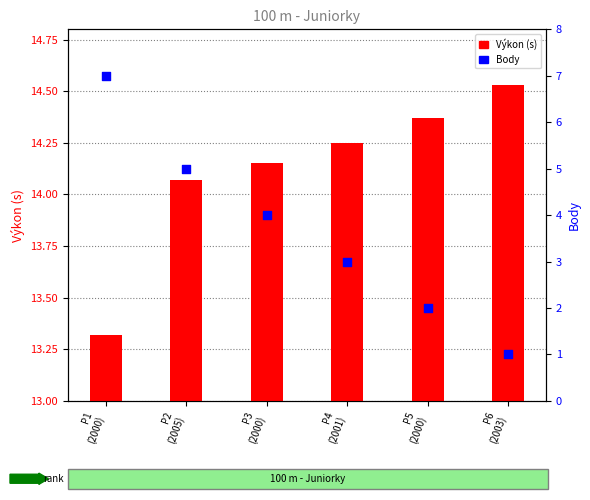

What are all the series names shown in the legend?

Výkon (s), Body